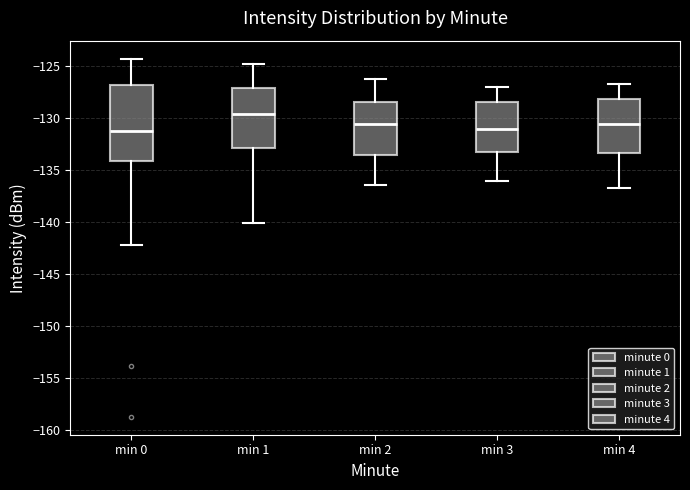

Reading left to right, transcribe this box plot: for each box, give where its median line is, the range the box spans, and where its two whiskers end, as read against the y-axis. The values are not printed on the chart, so give them approximately, as read against the axis.

min 0: median -131.5, box -134.0 to -127.0, whiskers -142.0 to -124.5
min 1: median -129.5, box -133.0 to -127.0, whiskers -140.0 to -125.0
min 2: median -130.5, box -133.5 to -128.5, whiskers -136.5 to -126.5
min 3: median -131.0, box -133.5 to -128.5, whiskers -136.0 to -127.0
min 4: median -130.5, box -133.5 to -128.0, whiskers -137.0 to -127.0